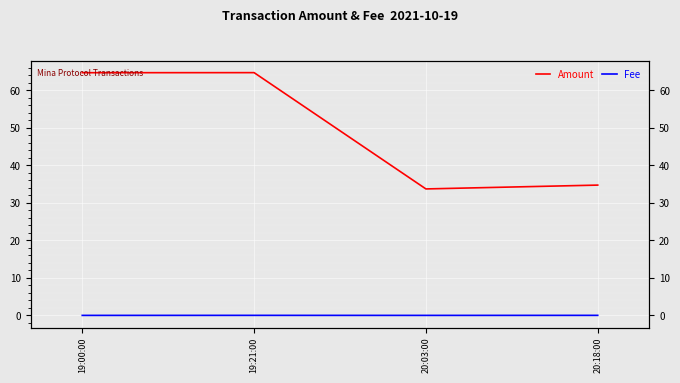

At which category does Amount reach its first local peak?

19:21:00